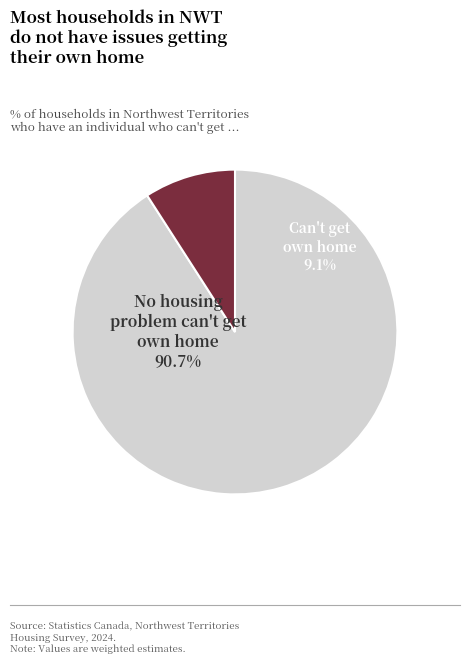

Which category has the smallest portion of the pie?

Households
who Can't
Get Own Home